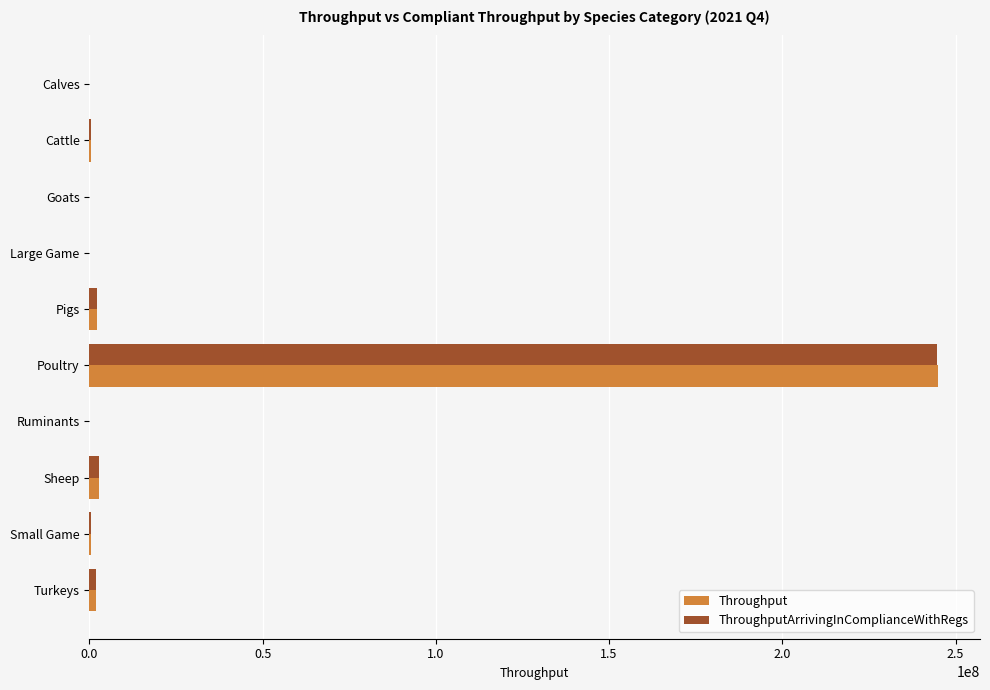

Which category has the highest value in the Throughput series?

Poultry